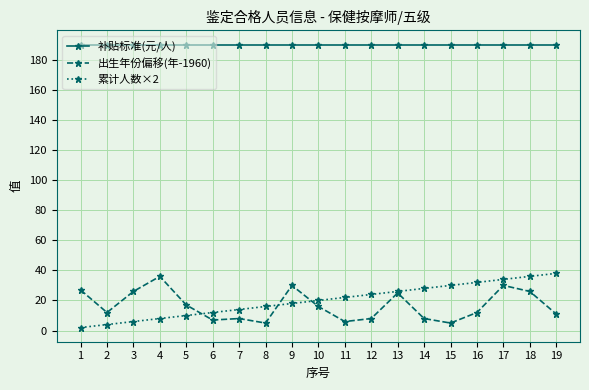

True or false: 出生年份偏移(年-1960) and 补贴标准(元/人) cross at least once.

False